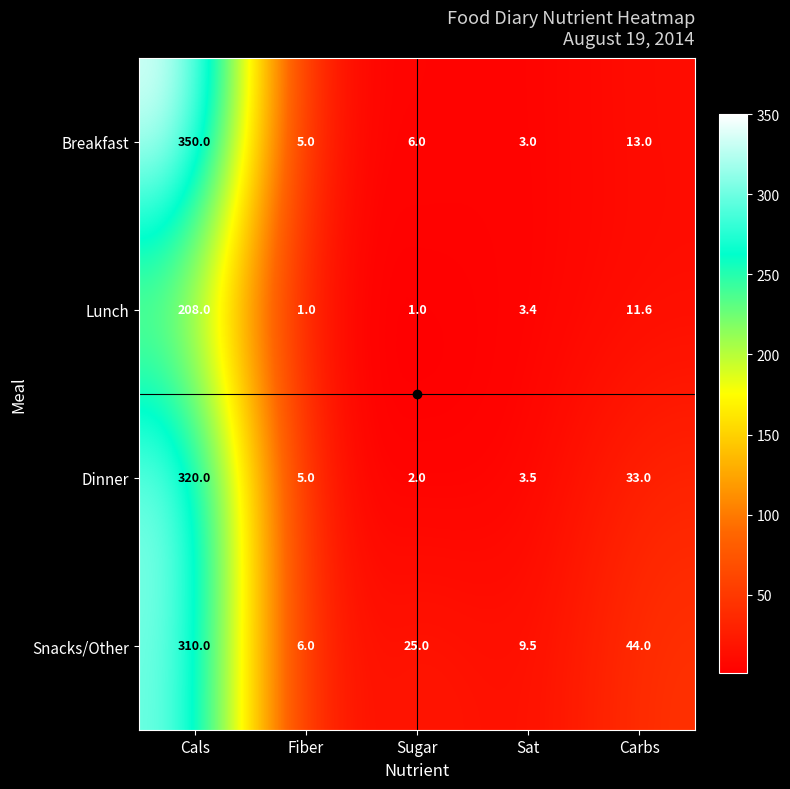

At which label does Breakfast reach its peak?

Cals